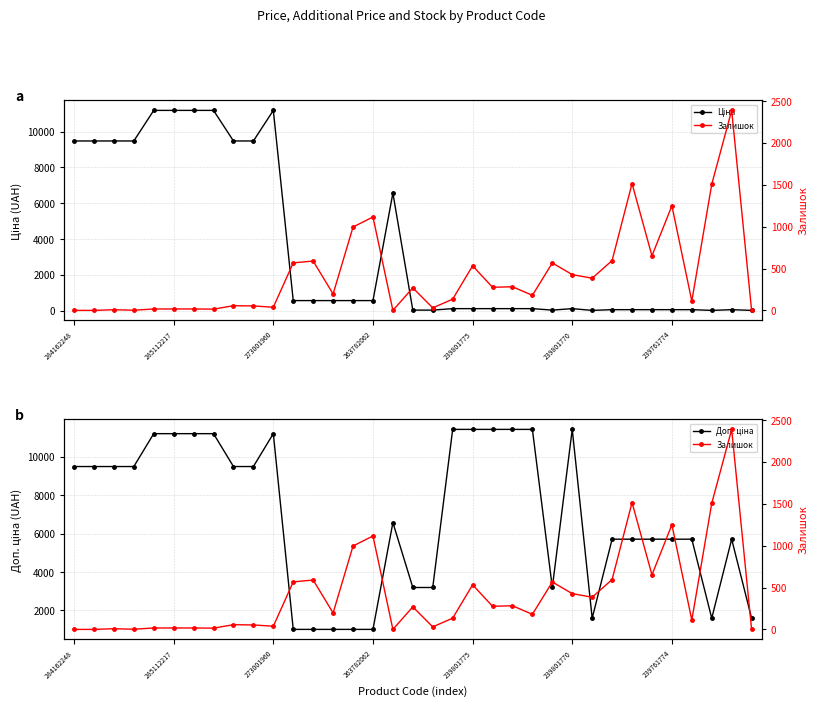

True or false: Доп. ціна has a value of 642.0 at 11.

False